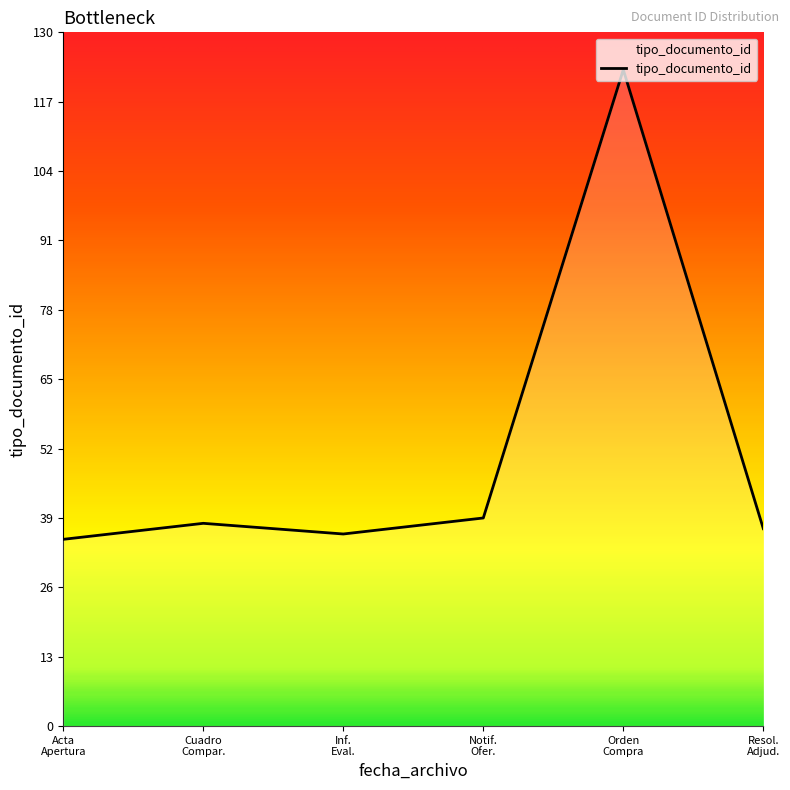

What is the sum of all values?

308